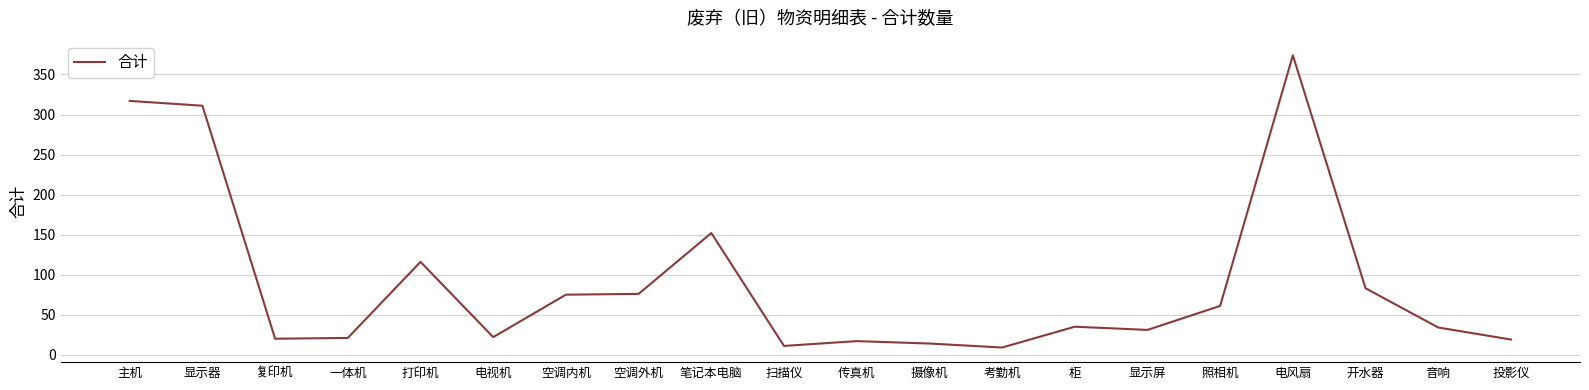

What is the difference between the second highest and second lowest values?

306